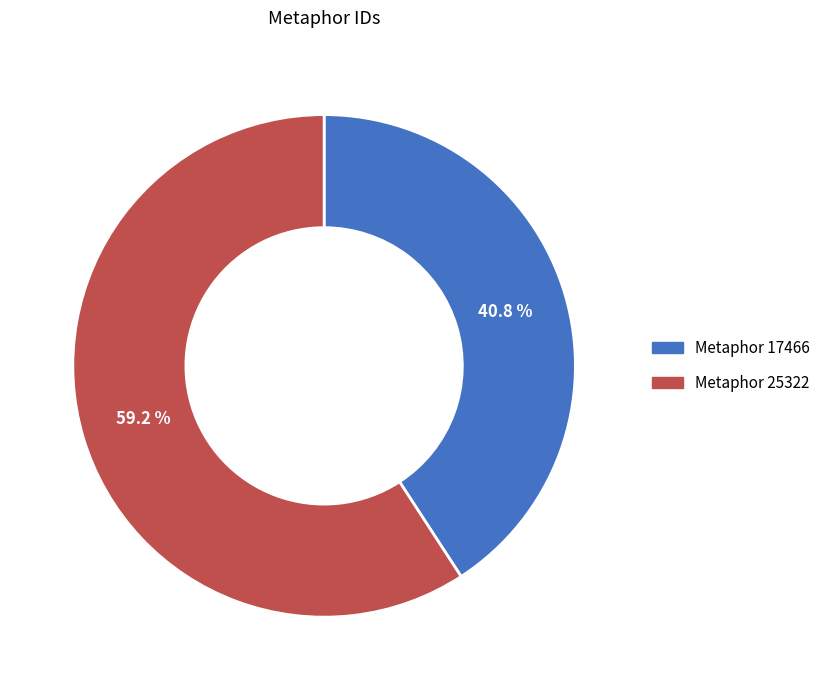

To the nearest percent, what is the average slice percentage?

50%